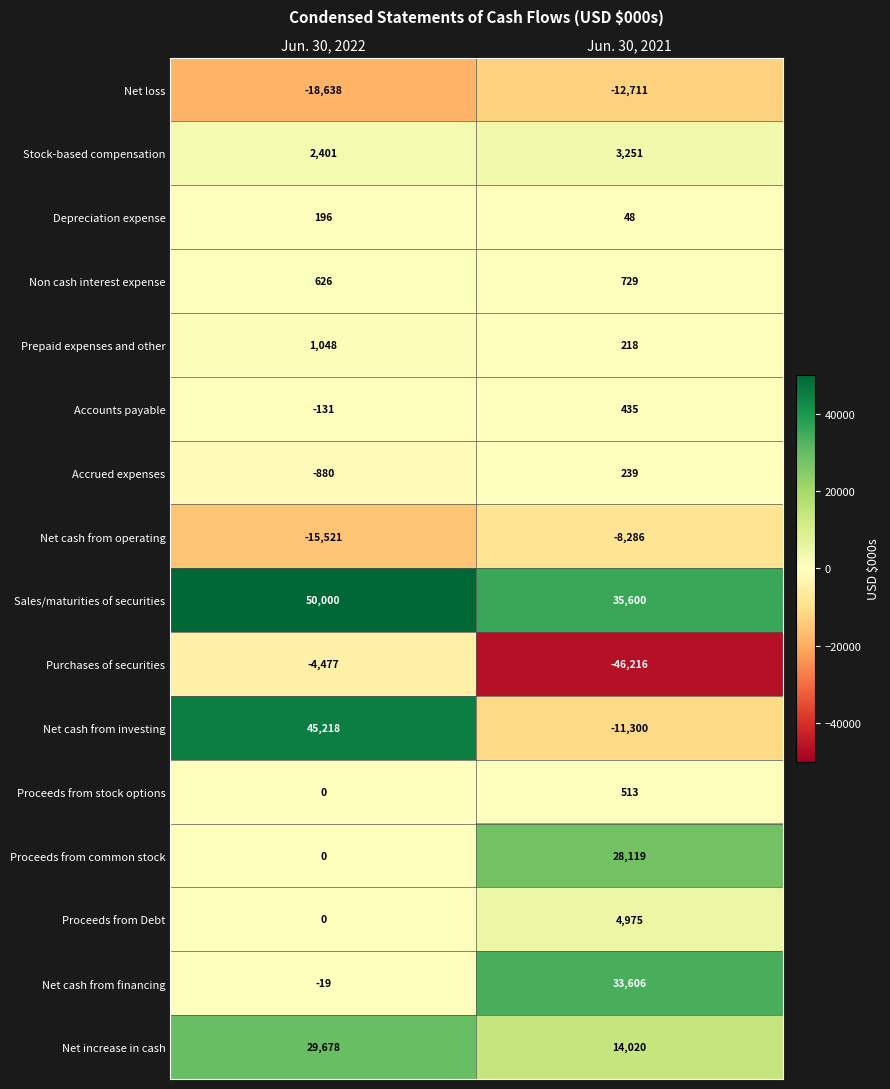

Which category has the highest value in the Sales/maturities of securities series?

Jun. 30, 2022